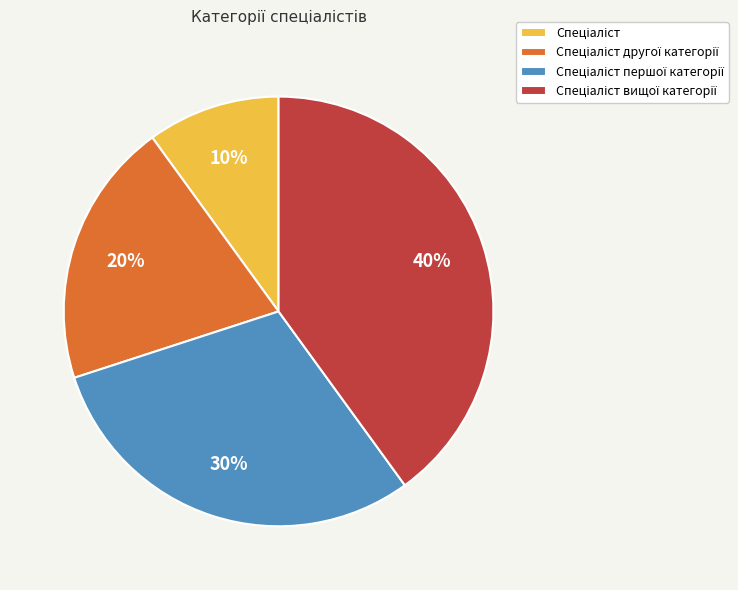

To the nearest percent, what is the average slice percentage?

25%